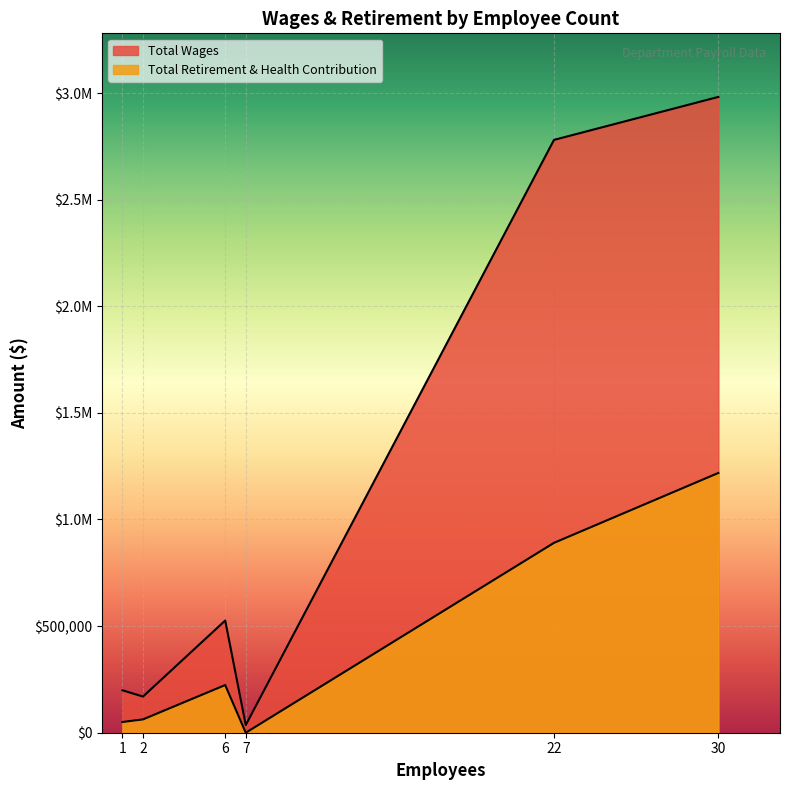

Rank the series by their average value, from highest to lowest.

Total Wages, Total Retirement & Health Contribution